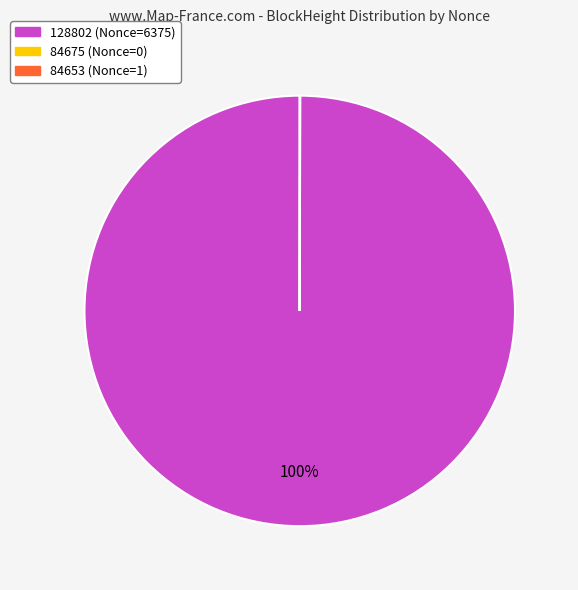

What is the majority slice?

128802 (Nonce=6375)